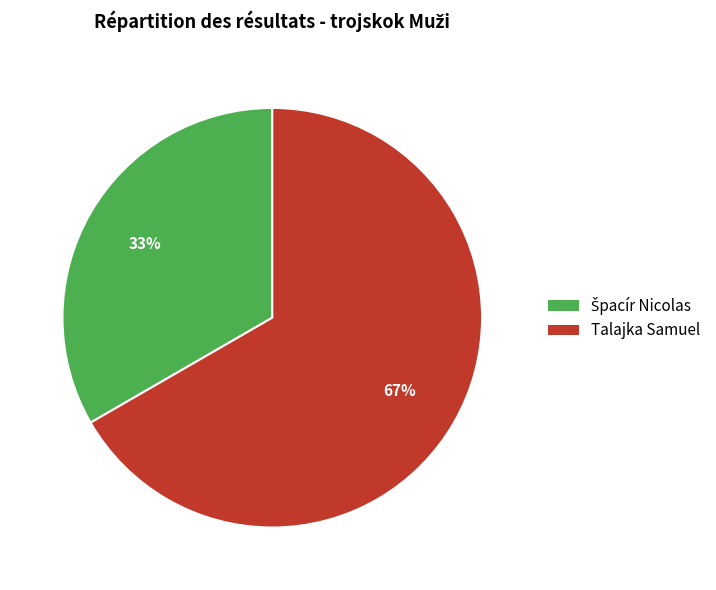

Is it true that Talajka Samuel is 75% of the pie?

False